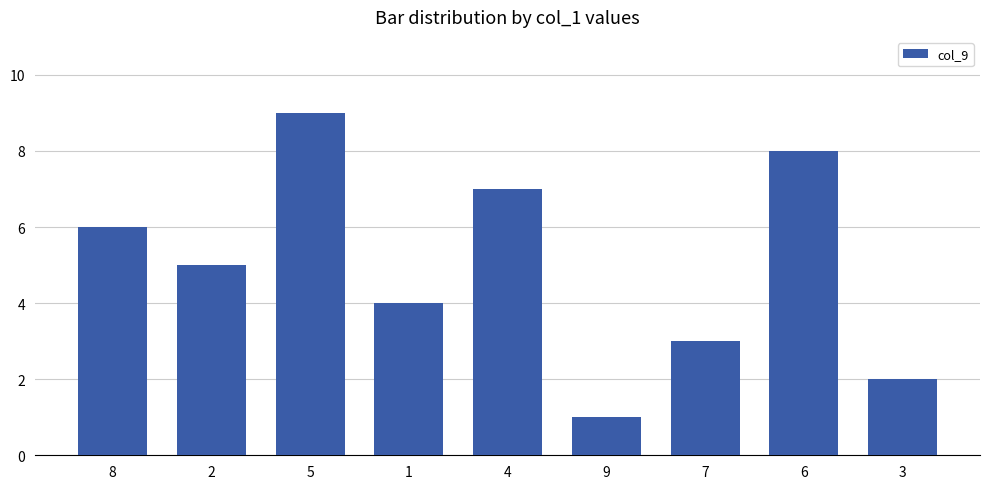

What is the label of the 1st bar from the right?

3